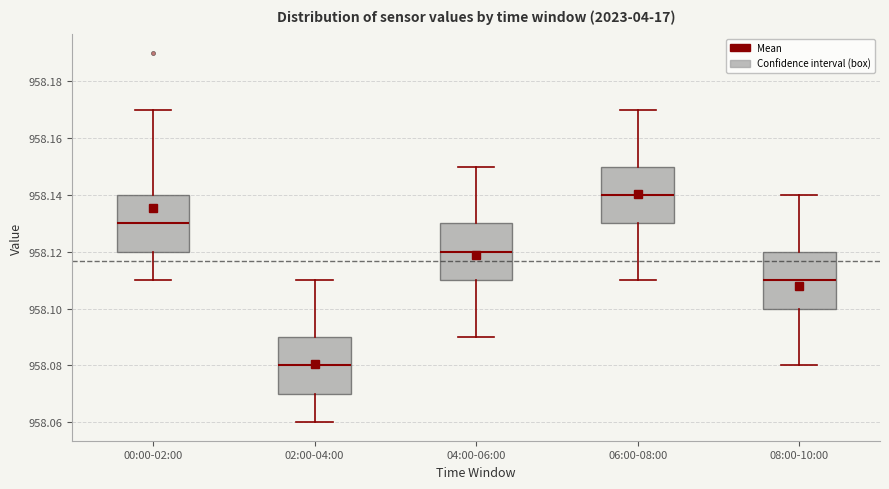

Reading left to right, read every box against the y-axis: the position of its median line, the range the box covers, and the ends of its whiskers. The values are not printed on the chart, so give them approximately, as read against the axis.

00:00-02:00: median 958.13, box 958.12 to 958.14, whiskers 958.11 to 958.17
02:00-04:00: median 958.08, box 958.07 to 958.09, whiskers 958.06 to 958.11
04:00-06:00: median 958.12, box 958.11 to 958.13, whiskers 958.09 to 958.15
06:00-08:00: median 958.14, box 958.13 to 958.15, whiskers 958.11 to 958.17
08:00-10:00: median 958.11, box 958.10 to 958.12, whiskers 958.08 to 958.14